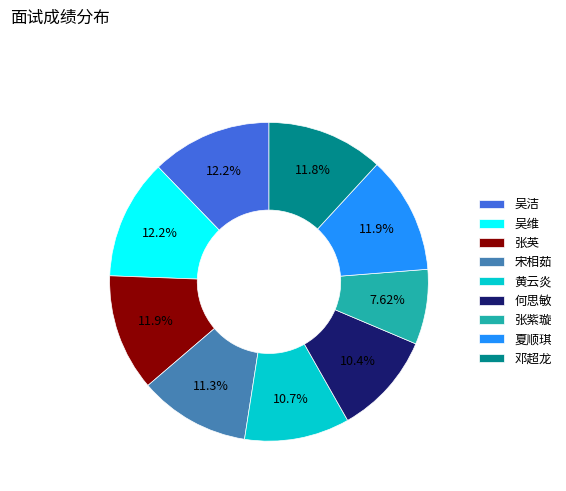

To the nearest percent, what is the difference between the 宋相茹 and 张紫璇 slice percentages?

4%